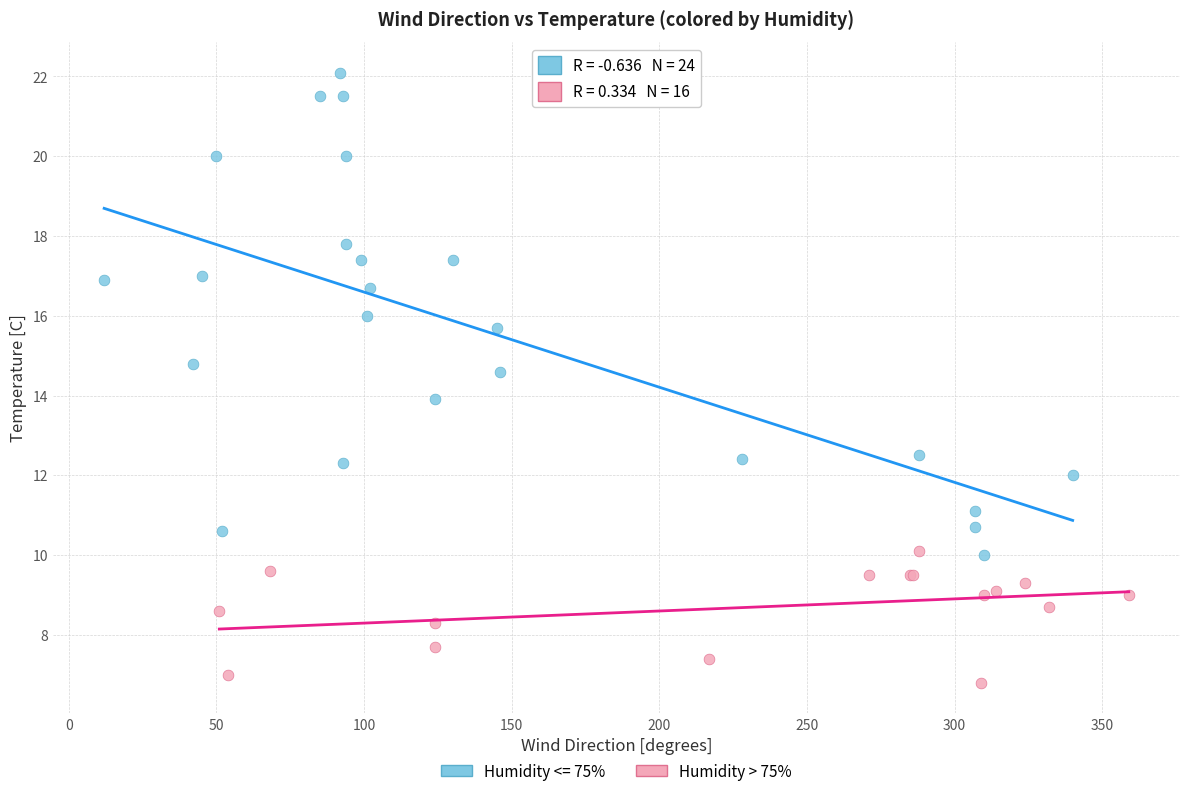

Which series contains the highest Y value?

Humidity <= 75%